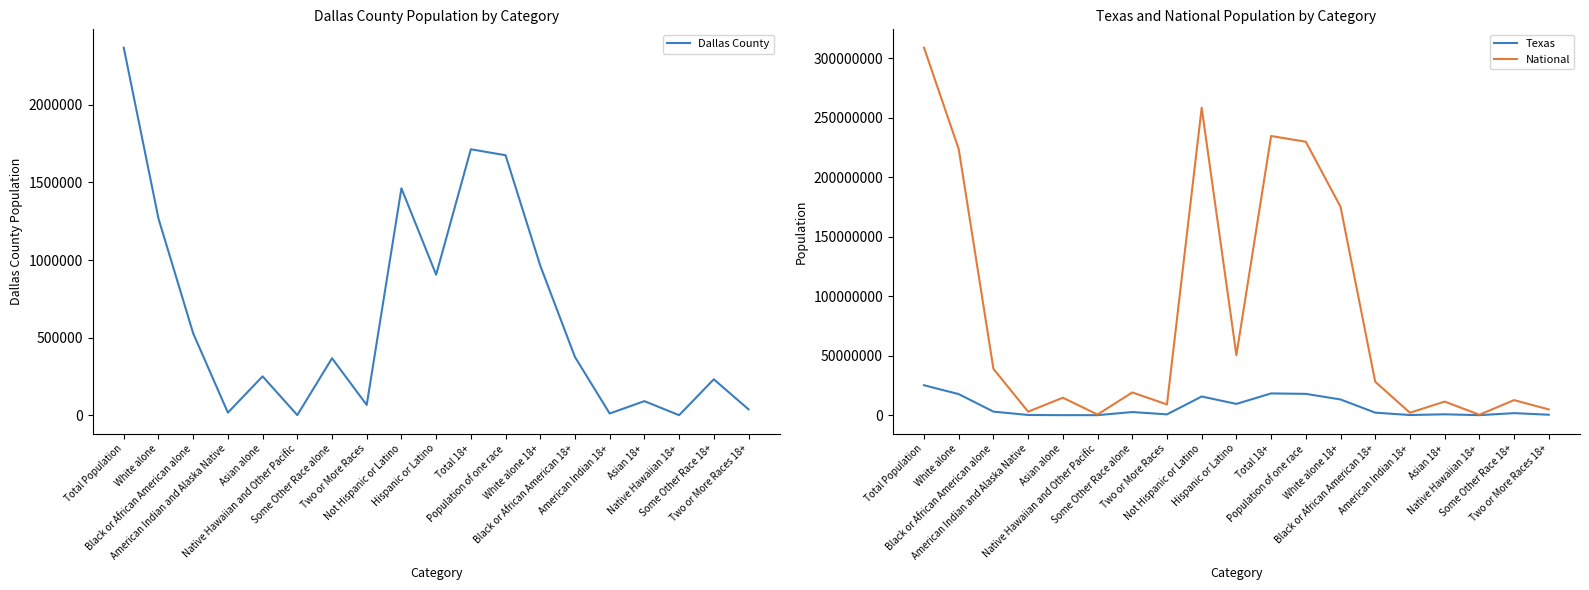

How many data points in Dallas County are less than 367610?

9